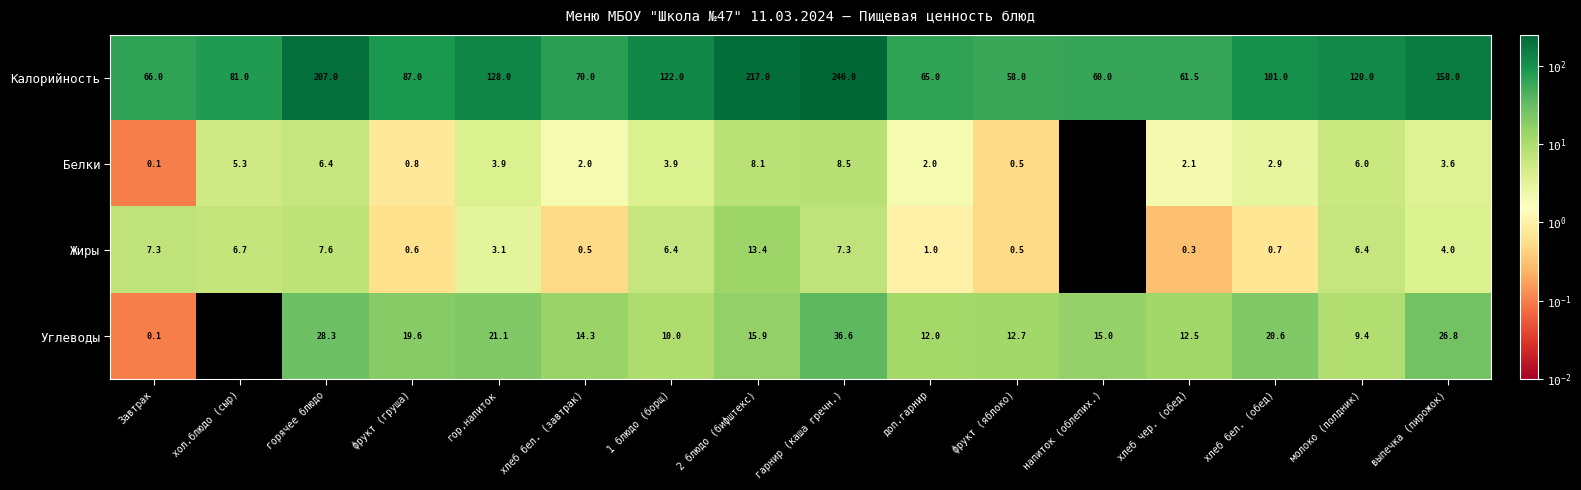

At which category does the chart reach its peak across all series?

гарнир (каша гречн.)